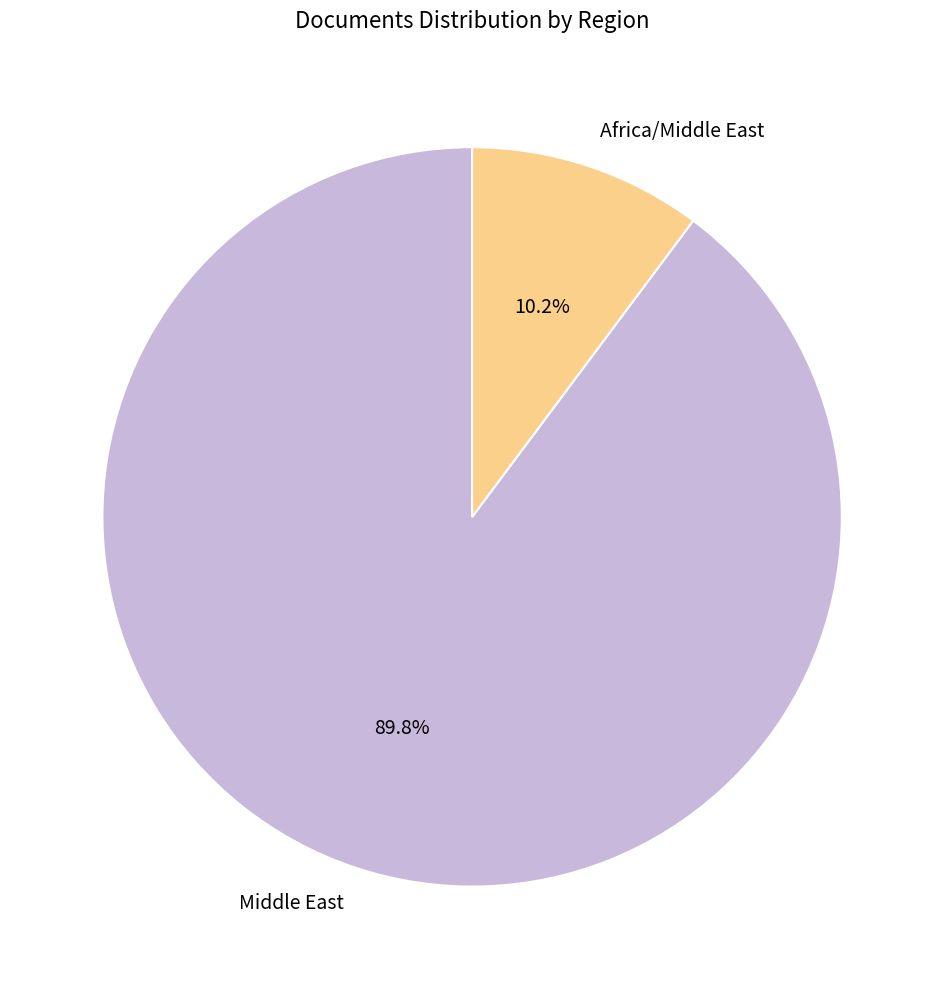

What is the smallest slice in the pie chart?

Africa/Middle East